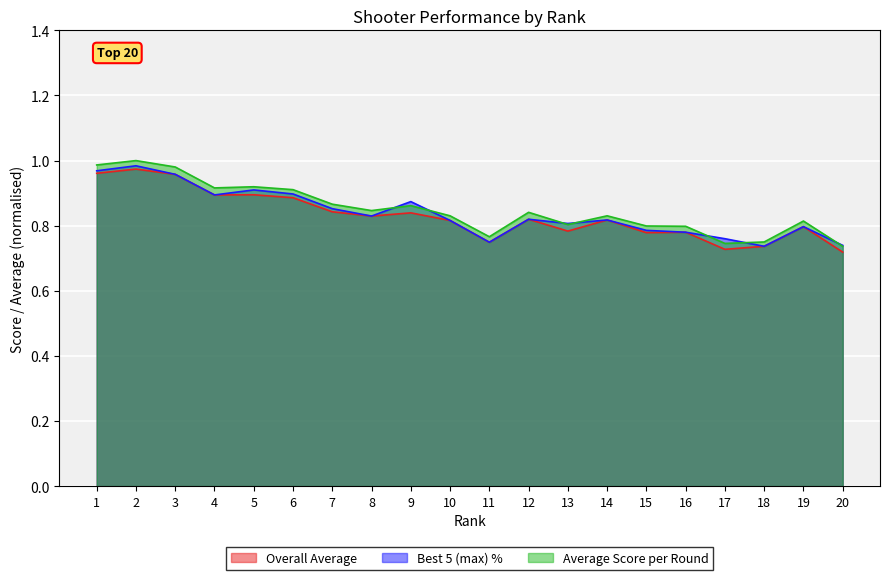

What is the difference between the Average Score per Round values at 19 and 5?

0.1